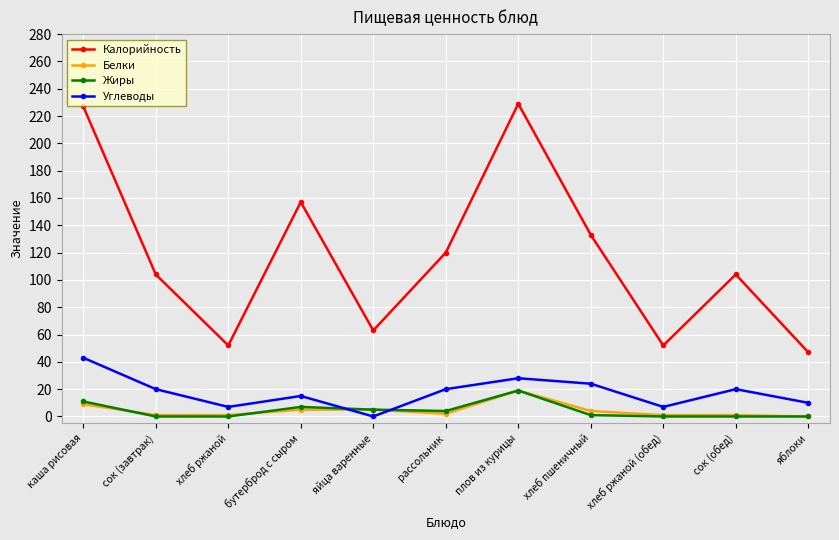

What is the sum of the Углеводы values at хлеб пшеничный and бутерброд с сыром?

39